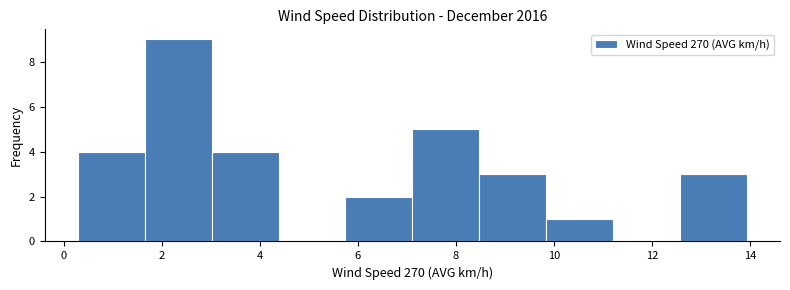

Reading left to right, list every bar in this chart as the range it spans on the x-axis followed by its height. Neither the bar edges nor the heights are printed on the chart, so give them approximately, as read against the axes.

0.2 to 1.6: 4
1.6 to 3.0: 9
3.0 to 4.4: 4
4.4 to 5.8: 0
5.8 to 7.2: 2
7.2 to 8.4: 5
8.4 to 9.8: 3
9.8 to 11.2: 1
11.2 to 12.6: 0
12.6 to 14.0: 3